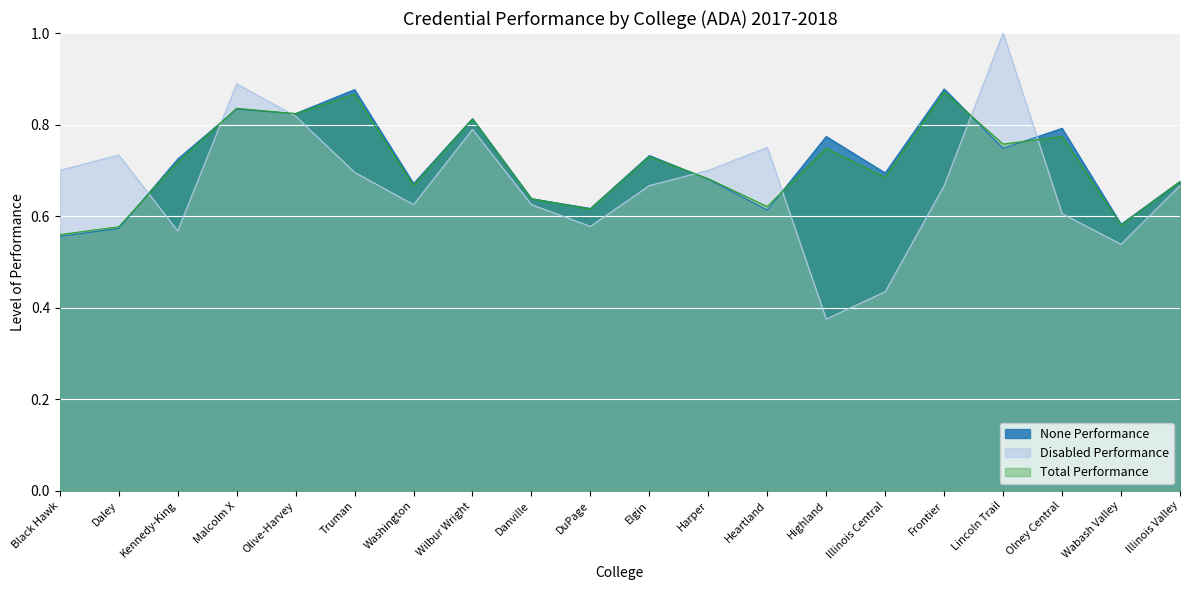

At which category does Total Performance reach its first local peak?

Malcolm X